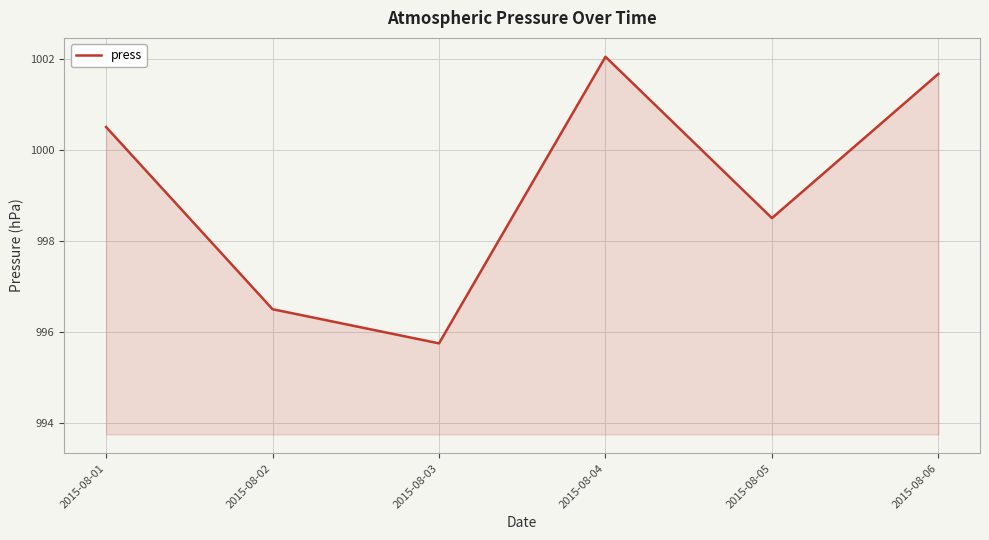

At which category does the data reach its first local valley?

2015-08-03